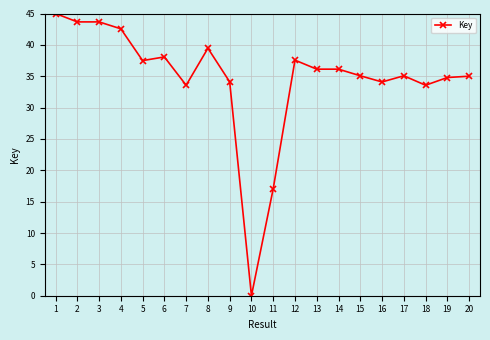

Which category has the lowest value across all series?

10